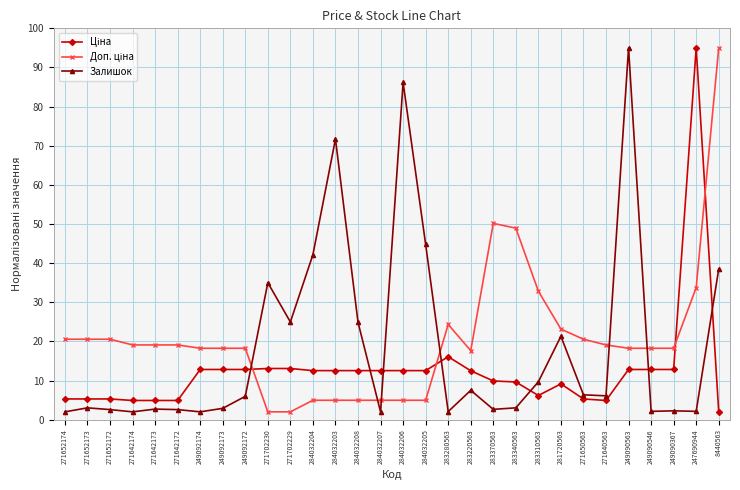

What is the total value across all series at 281720563?

53.6